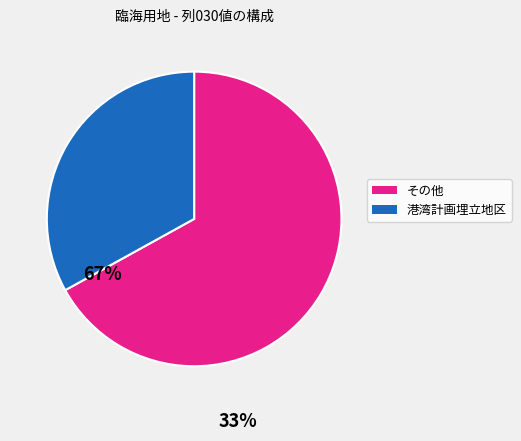

Does any single category account for the majority?

Yes